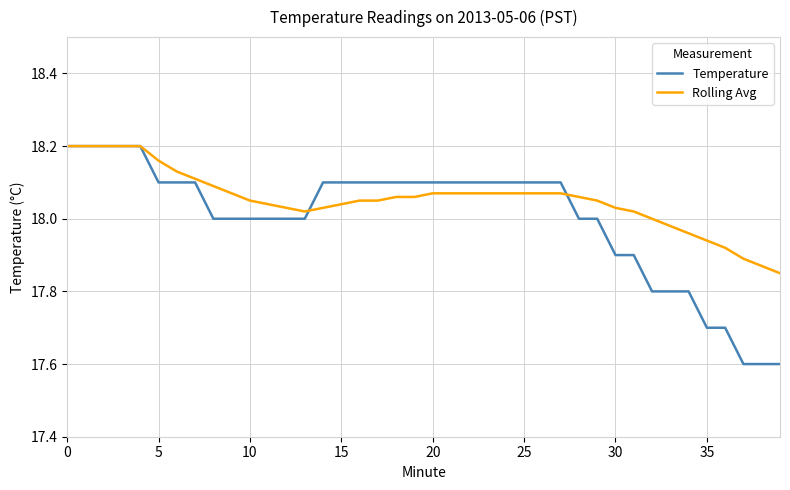

What are all the series names shown in the legend?

Temperature, Rolling Avg